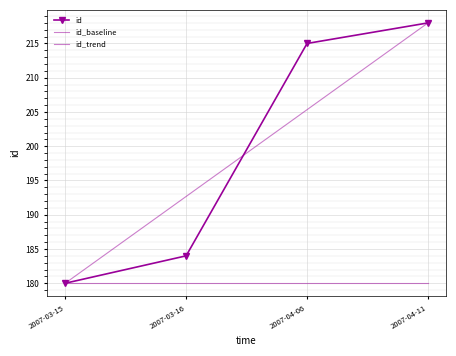

List the labels in order of value, largest first.

2007-04-11, 2007-04-06, 2007-03-16, 2007-03-15